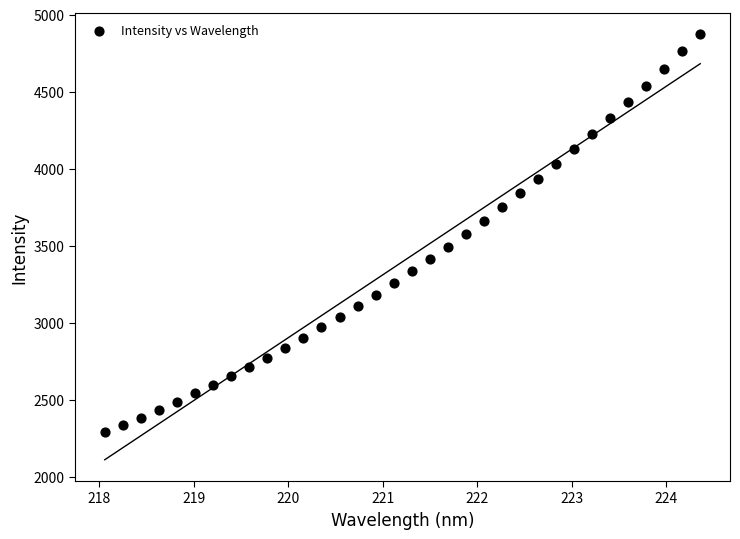

What is the range of X values (max minus min)?

6.3